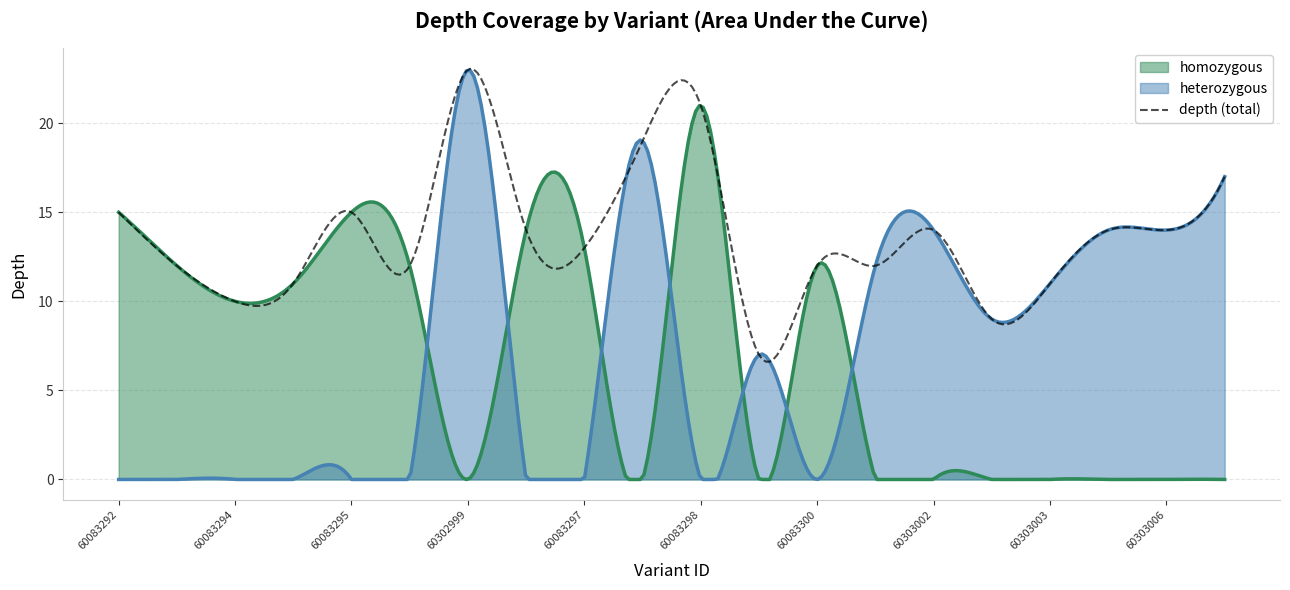

Where does the data first go above 14?

60083292